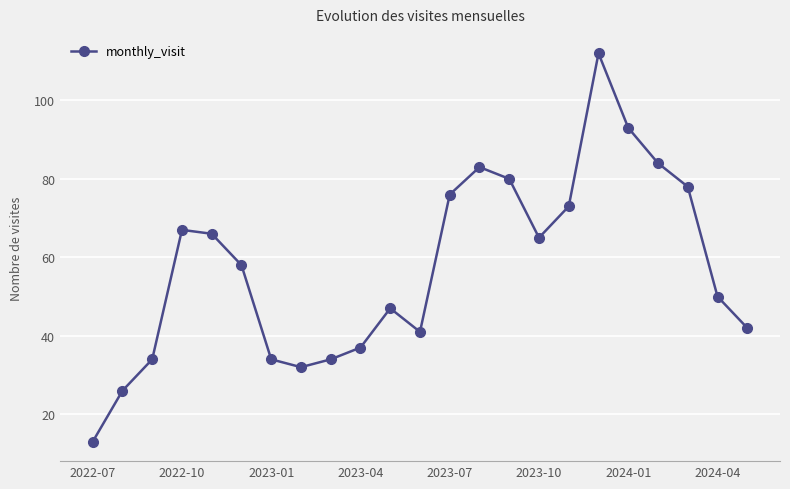

True or false: the data has more than 2 interior local peaks.

True